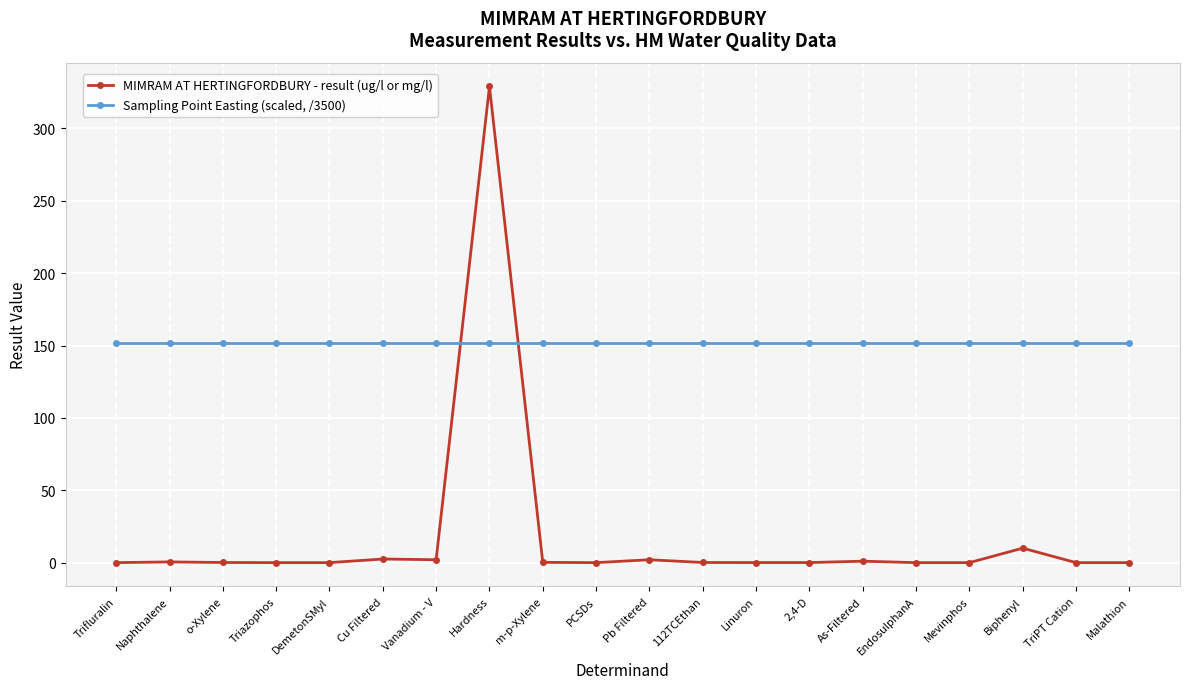

What is the sum of all MIMRAM AT HERTINGFORDBURY - result (ug/l or mg/l) values?

347.5